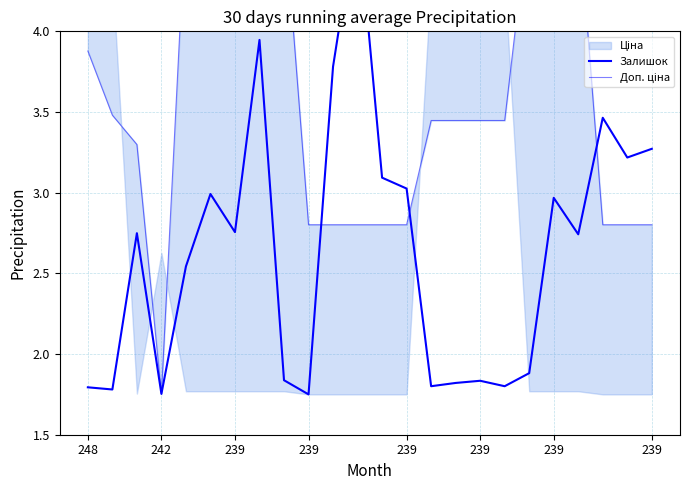

List the series in order of their overall mean, lowest first.

Залишок, Доп. ціна